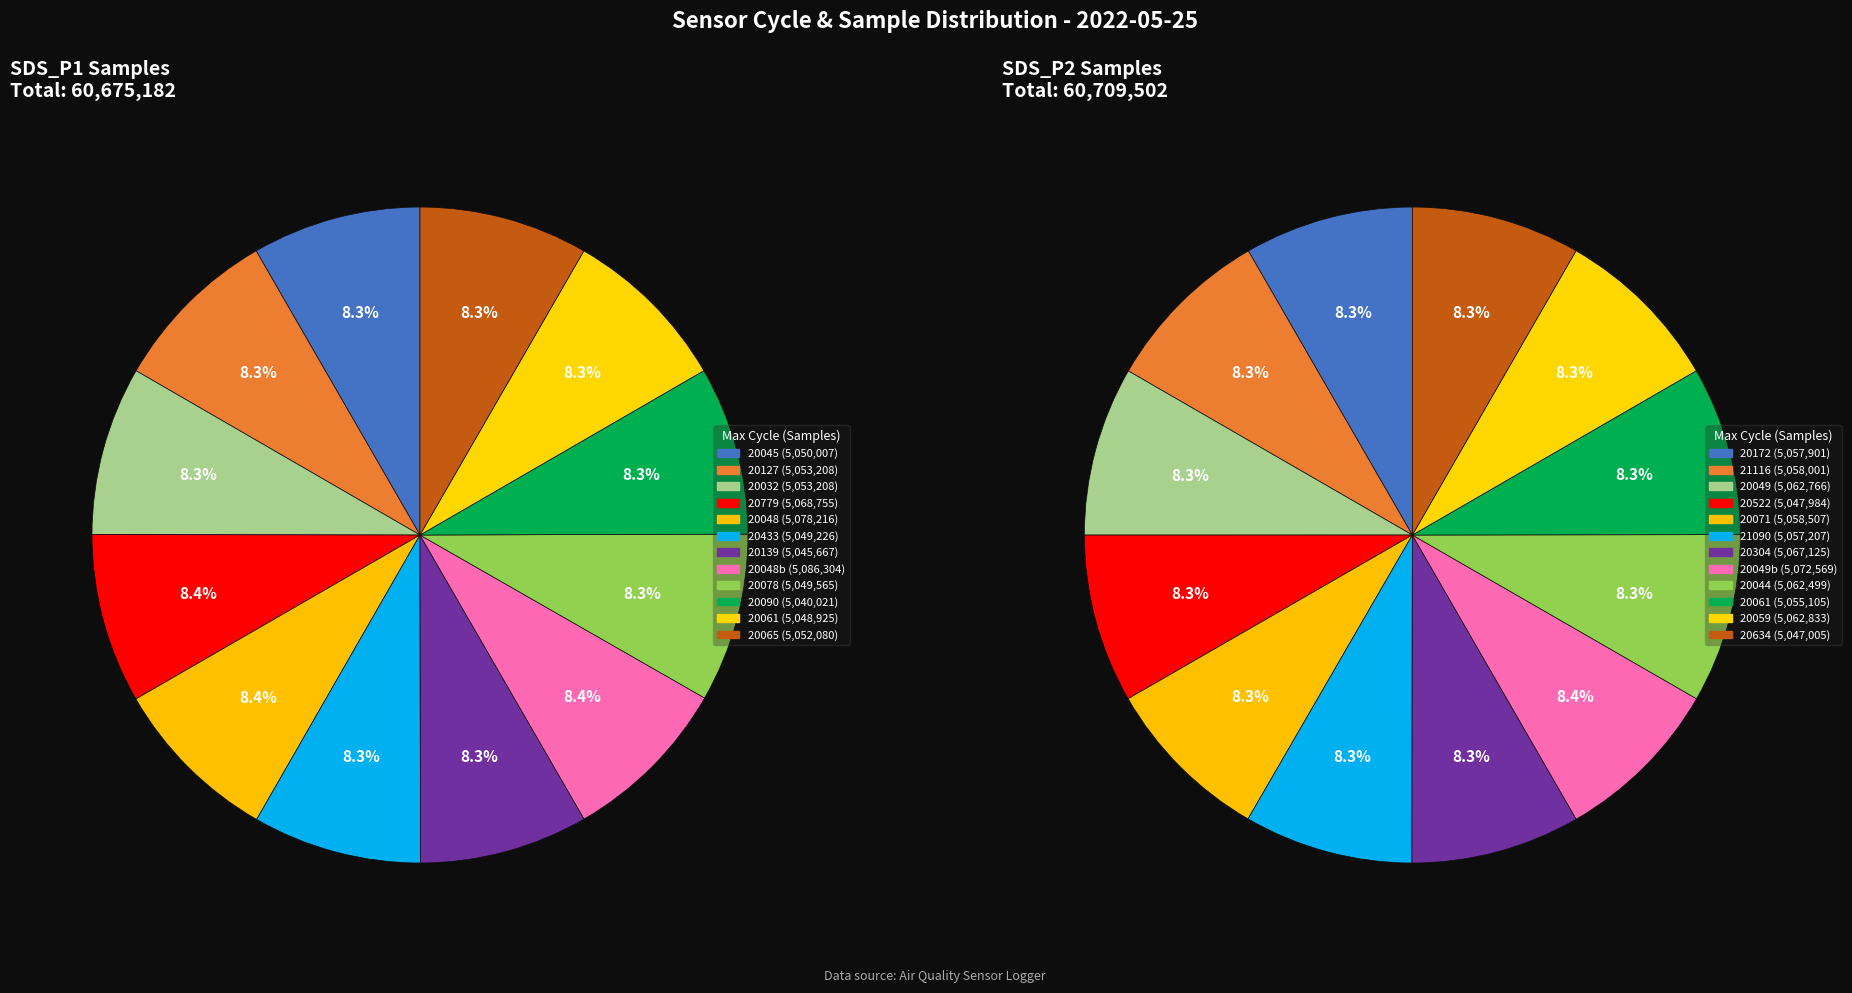

True or false: 00:03 accounts for 1% of the total.

False